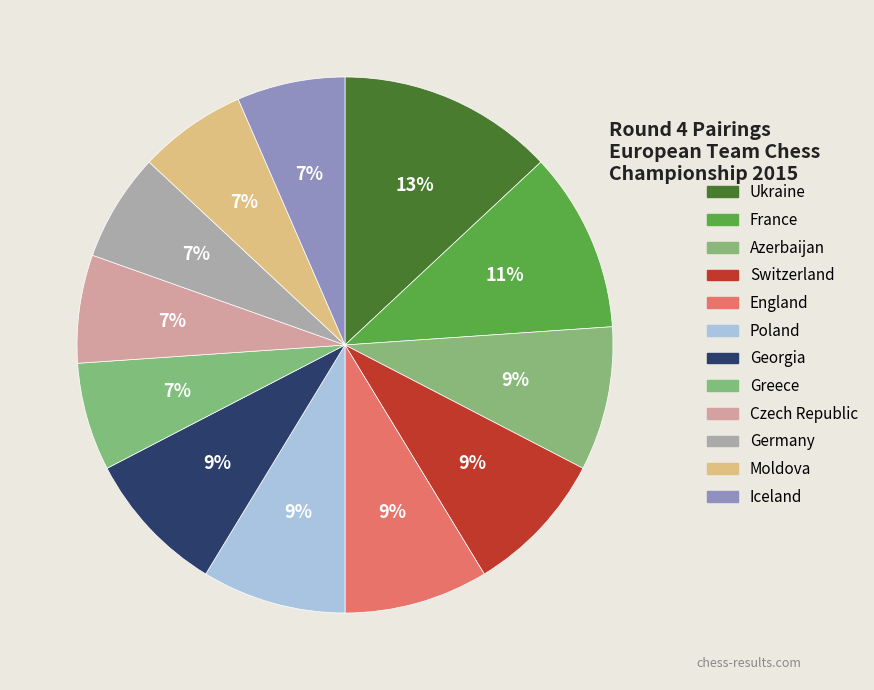

To the nearest percent, what is the combined percentage of Germany and Iceland?

13%